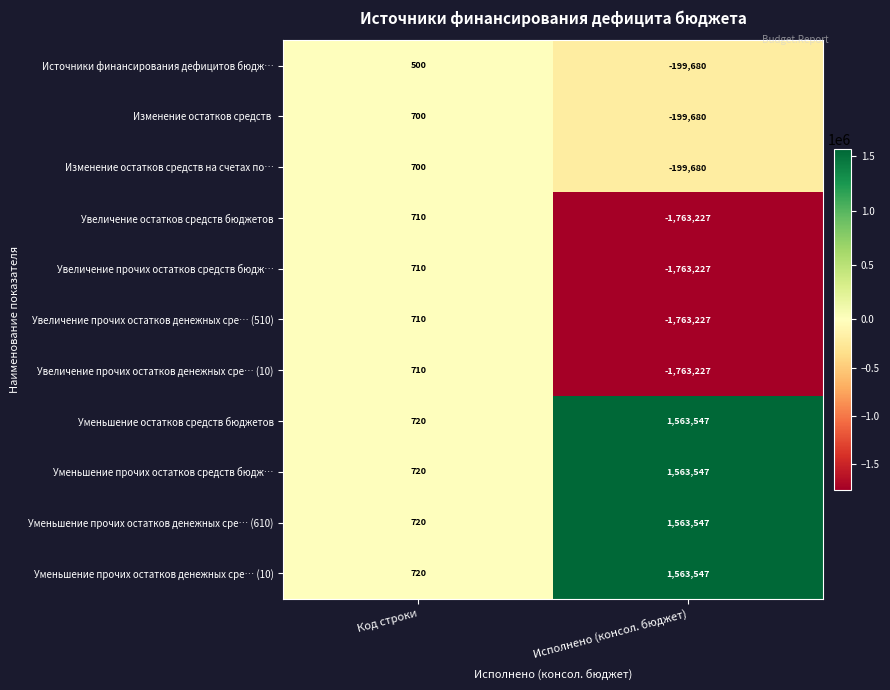

Which label corresponds to the smallest value in the chart?

Исполнено (консол. бюджет)